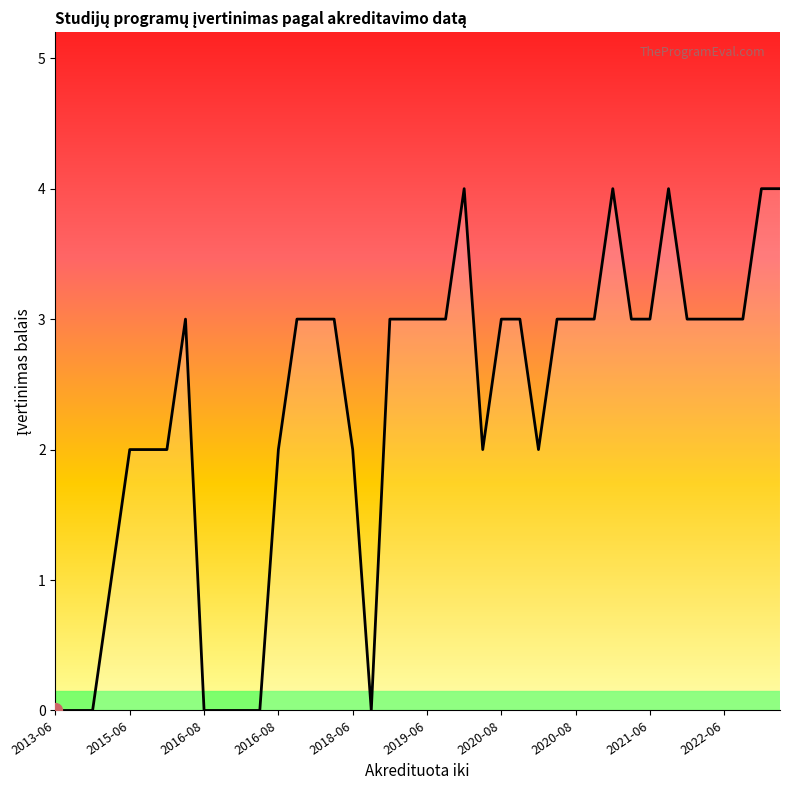

What is the difference between the maximum and minimum values?

4